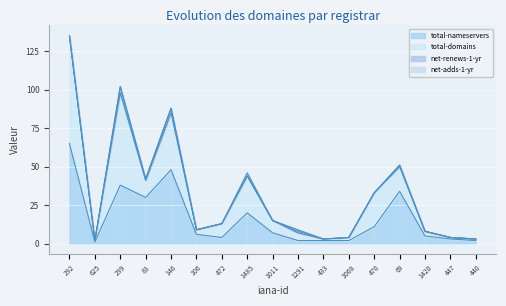

What is the highest value of the total-nameservers series?

65